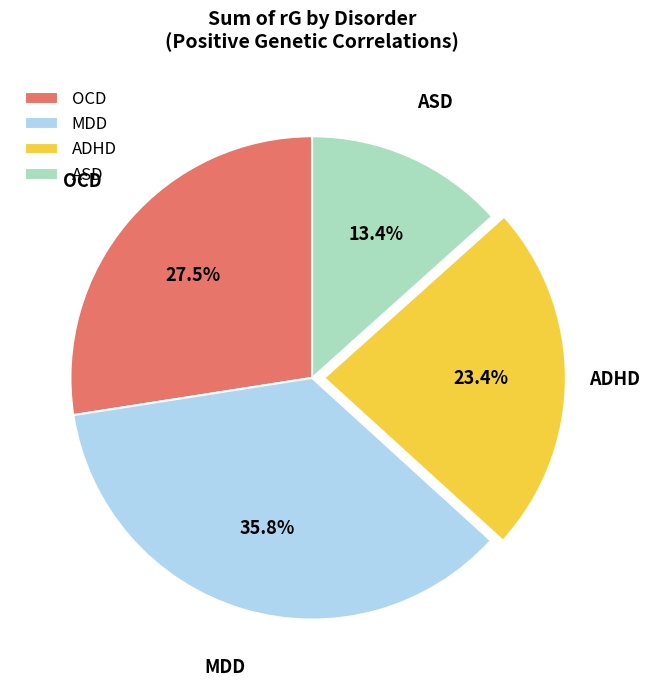

Is there a majority slice in this chart?

No